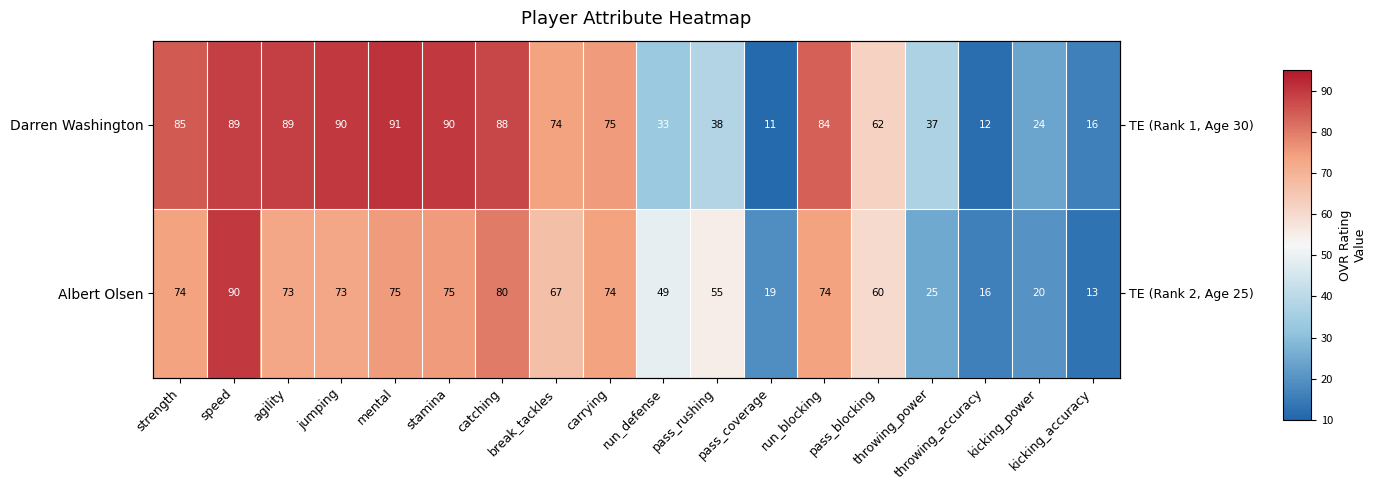

List the series in order of their overall mean, highest first.

Darren Washington, Albert Olsen